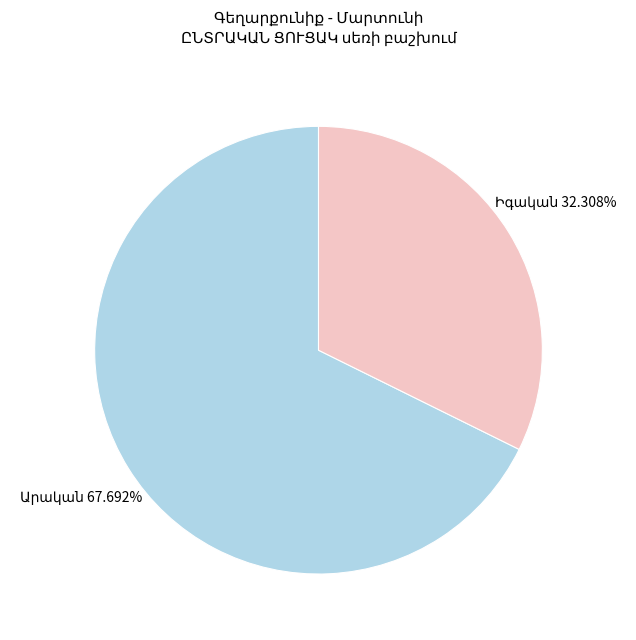

Is there any slice that represents more than half of the pie?

Yes